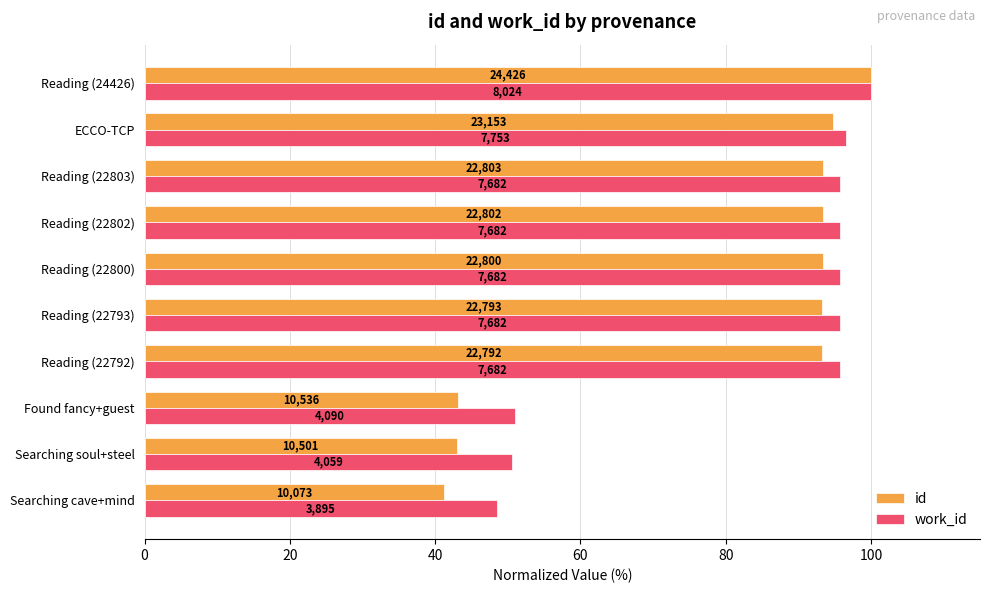

What is the maximum value for id?

100.0